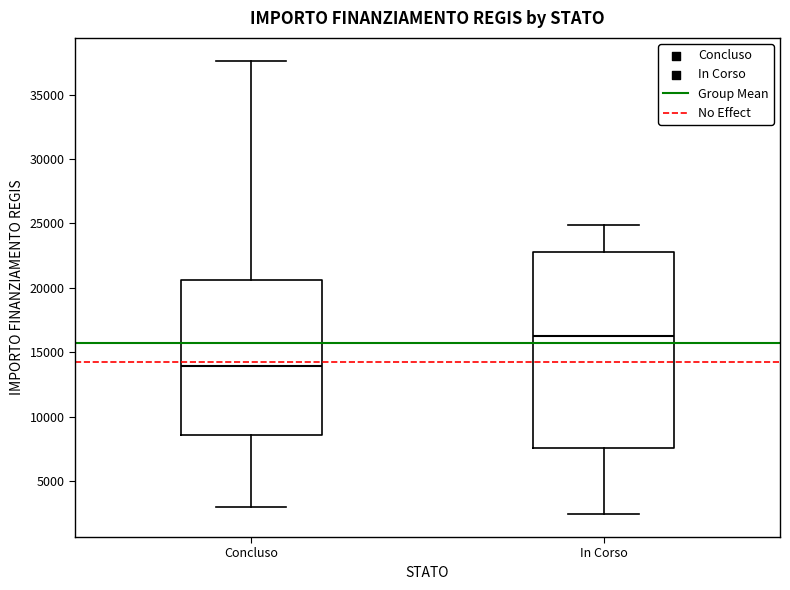

Comparing the boxes themselves (not the whiskers), which one is the tallest?

In Corso